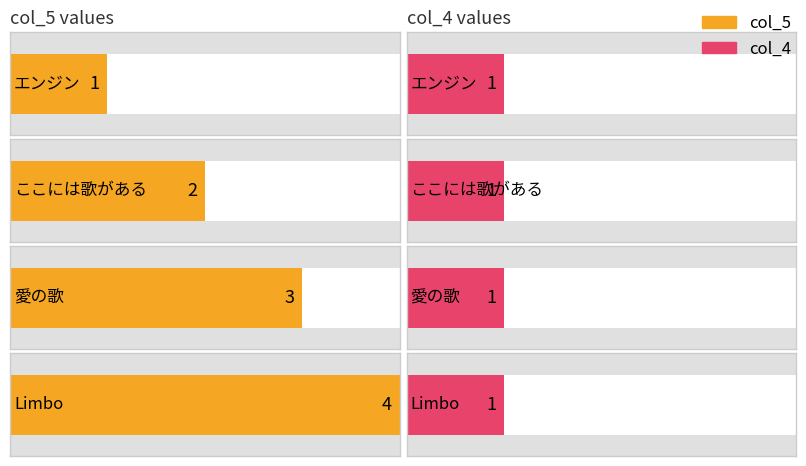

How many bars are there in each group?

2